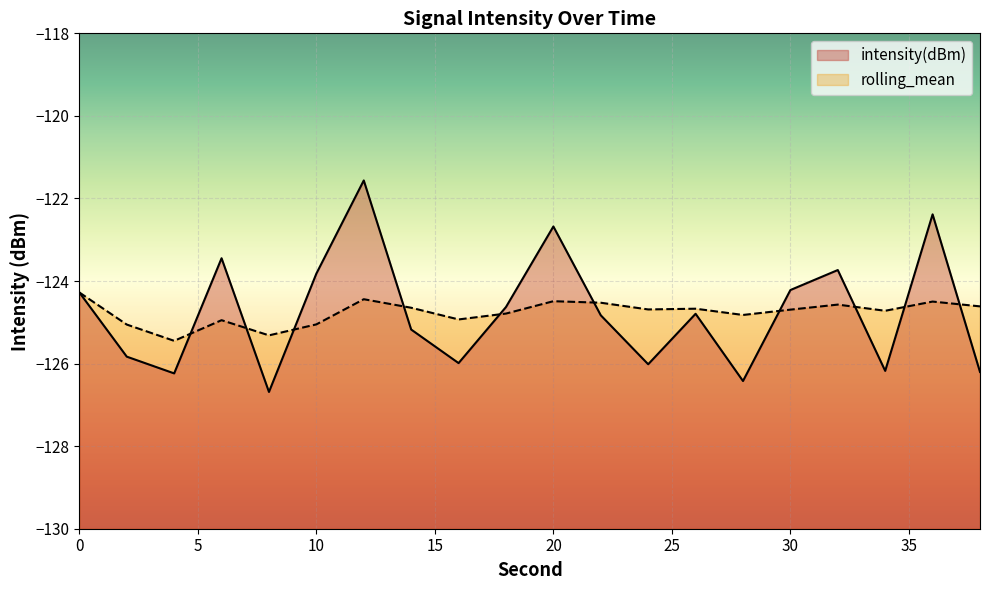

Count the number of data series in this chart.

2